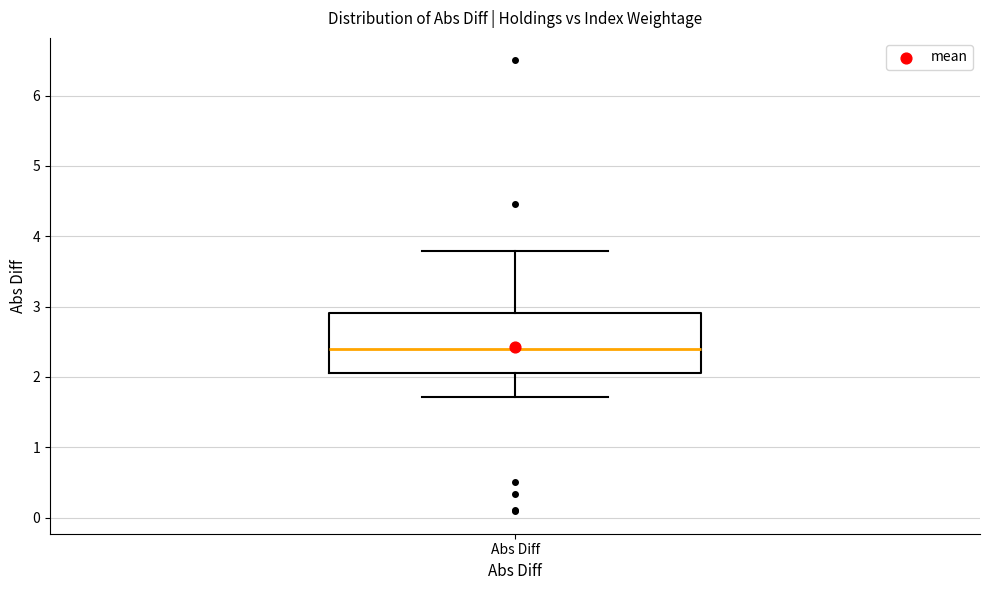

Transcribe this box plot: give where the median line is, the range the box spans, and where the two whiskers end, as read against the y-axis. The values are not printed on the chart, so give them approximately, as read against the axis.

median 2.4, box 2.1 to 2.9, whiskers 1.7 to 3.8